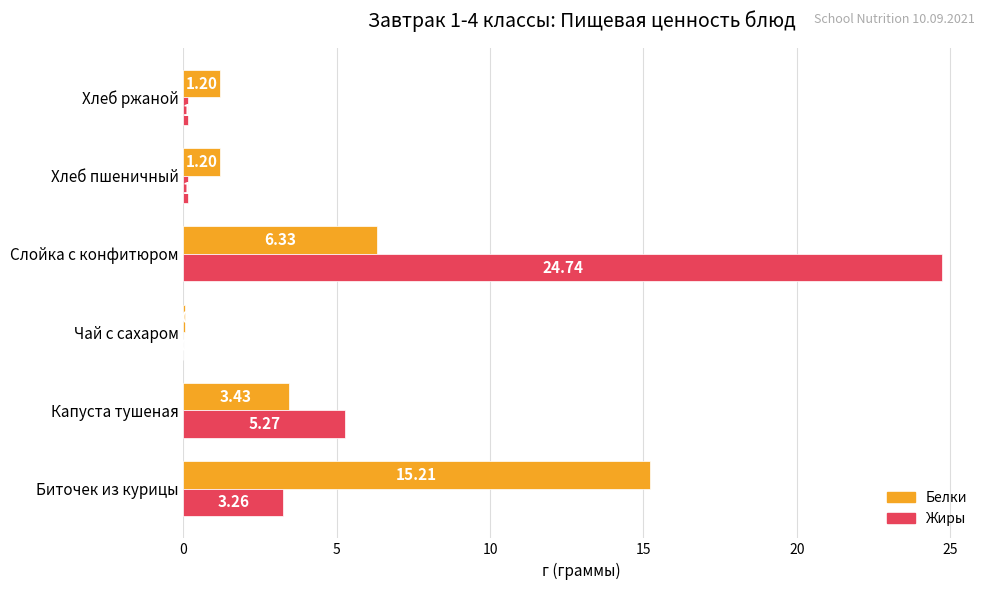

Which series has the largest total across all categories?

Жиры